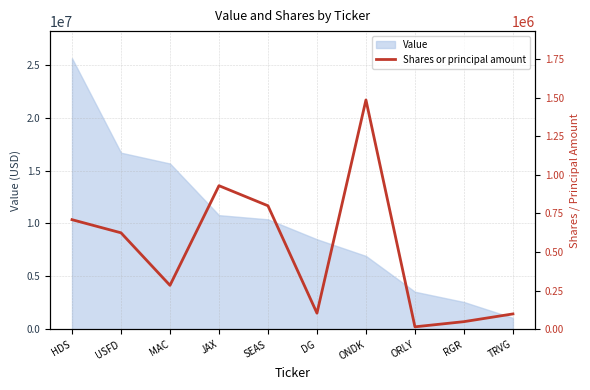

What is the maximum value shown in the chart?

1485000